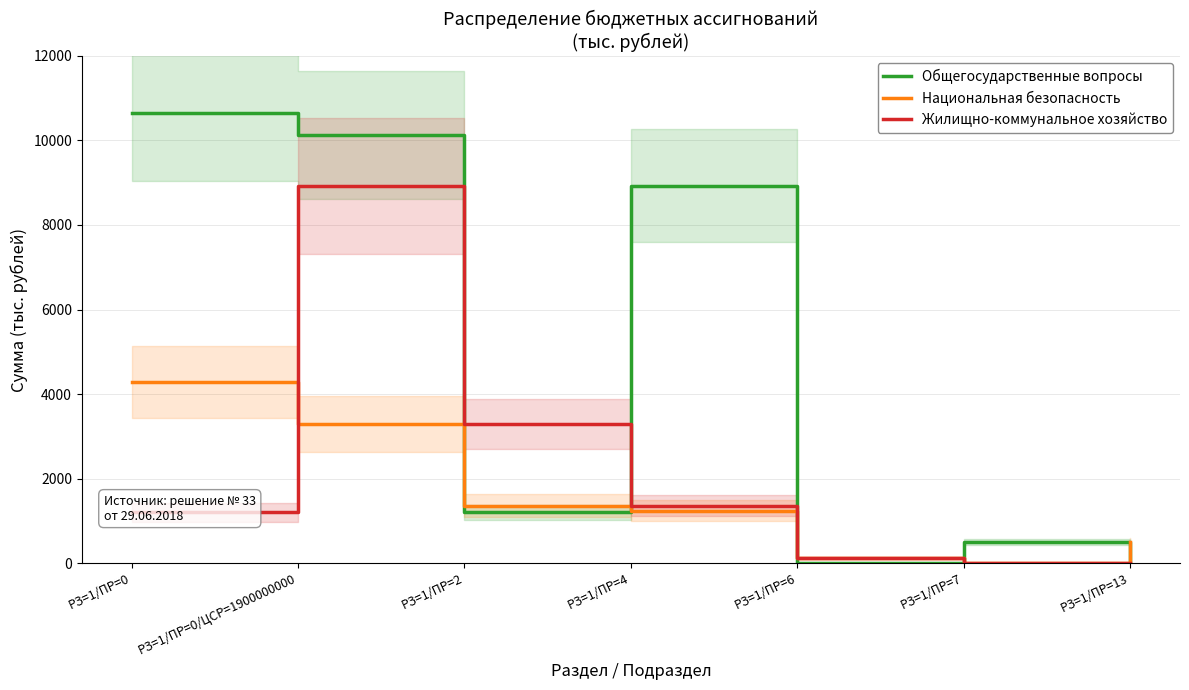

What is the total value across all series at РЗ=1/ПР=13?

503.3